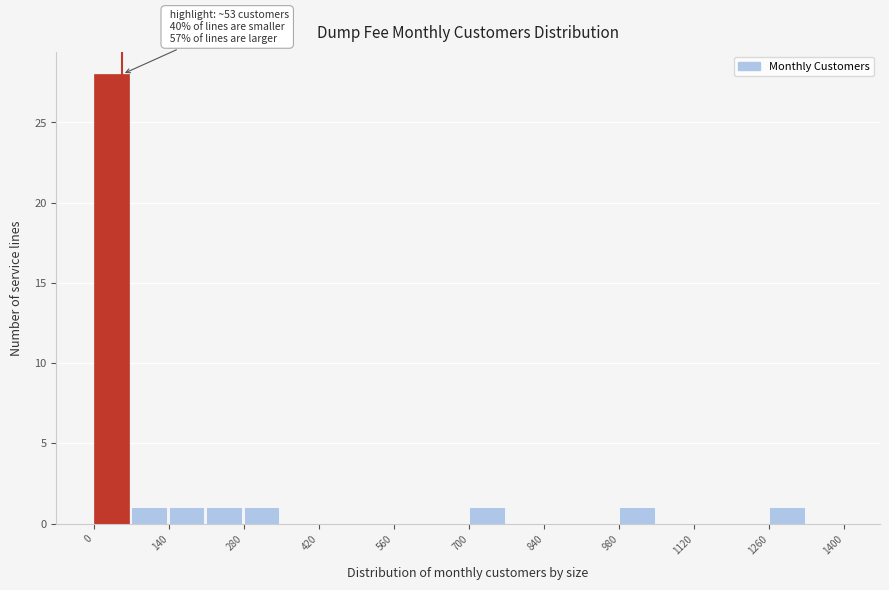

Read against the x-axis, roughly where is the centre of the tallest bar?

40